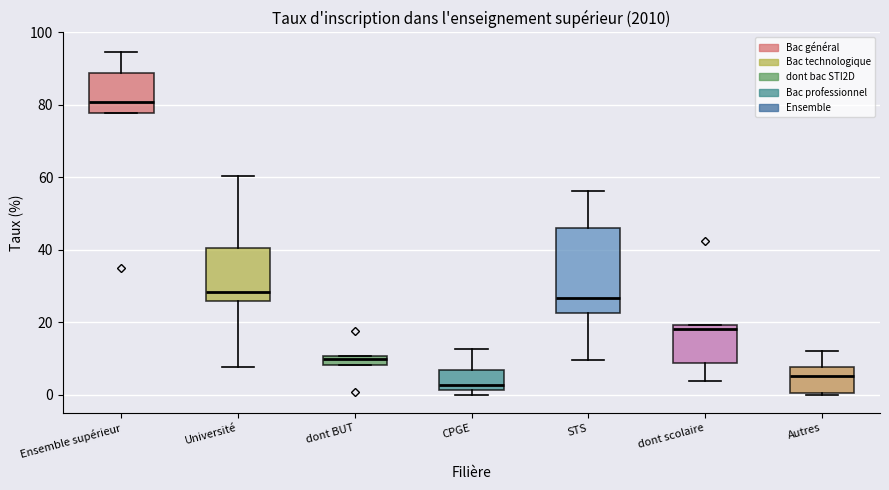

Where is the lower edge of the box for CPGE on the y-axis? The values are not printed on the chart, so give them approximately, as read against the axis.

2